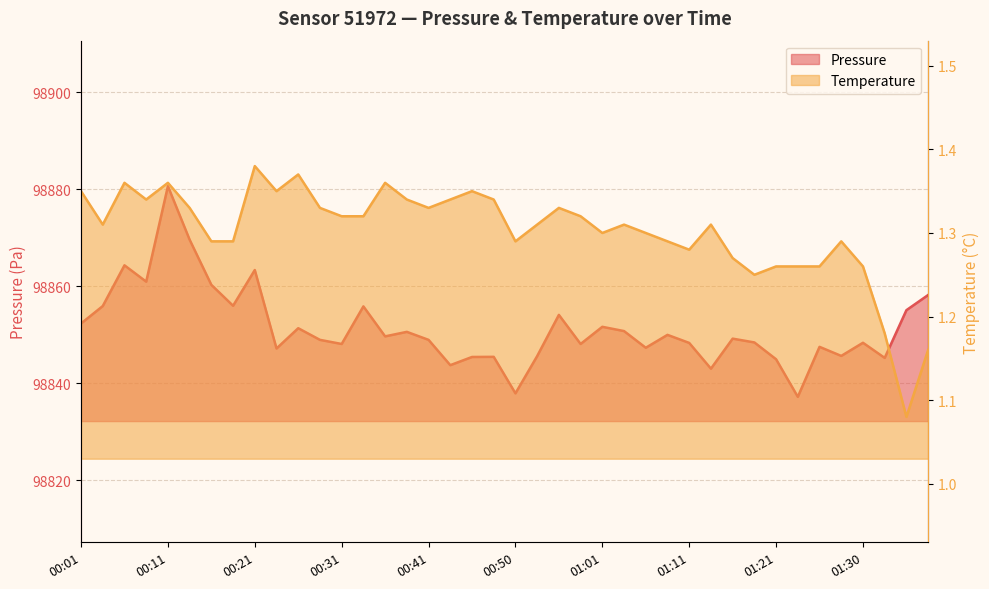

How many interior local peaks does the pressure_line series have?

13